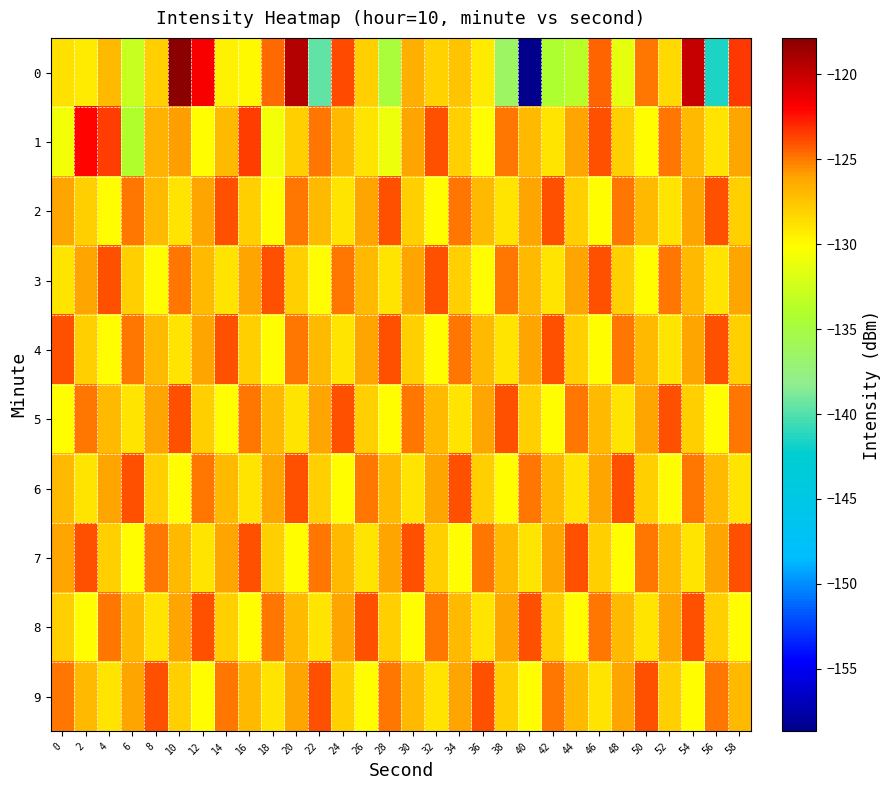

How many categories are shown in the chart?

30